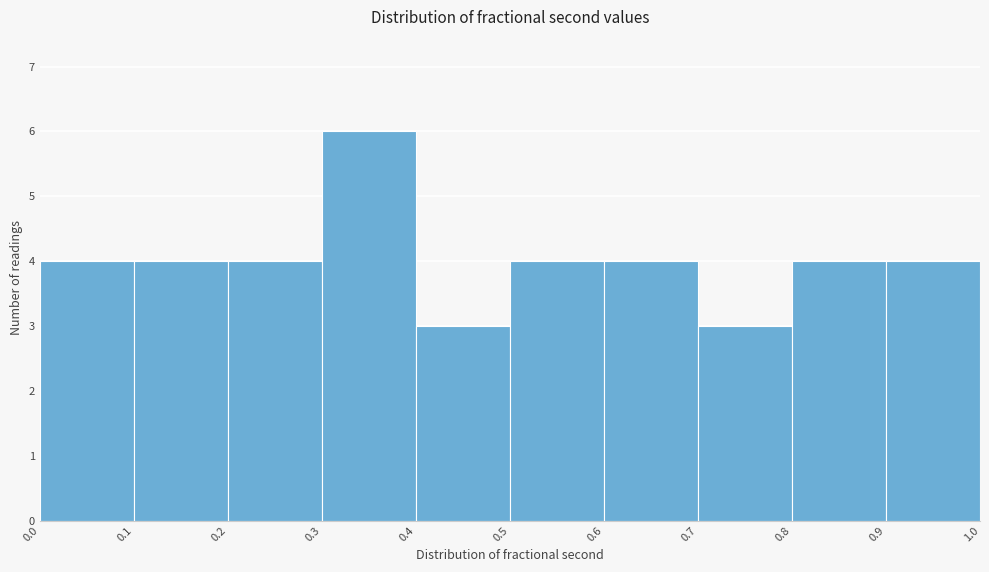

How tall is the bar that spans 0.3 to 0.4 on the x-axis? The values are not printed on the chart, so give them approximately, as read against the axis.

6